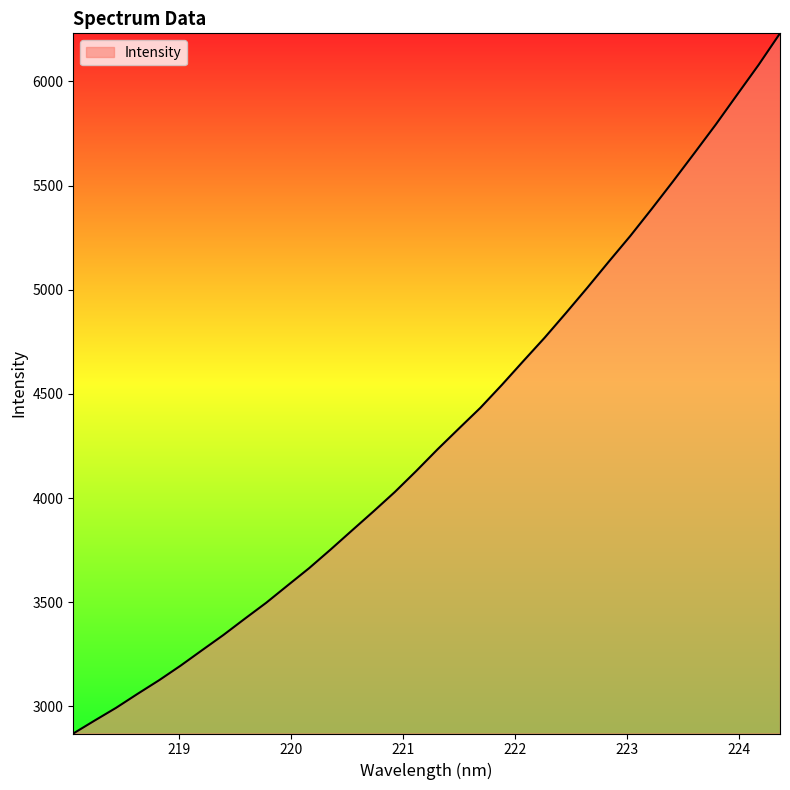

What is the maximum value shown in the chart?

6230.6